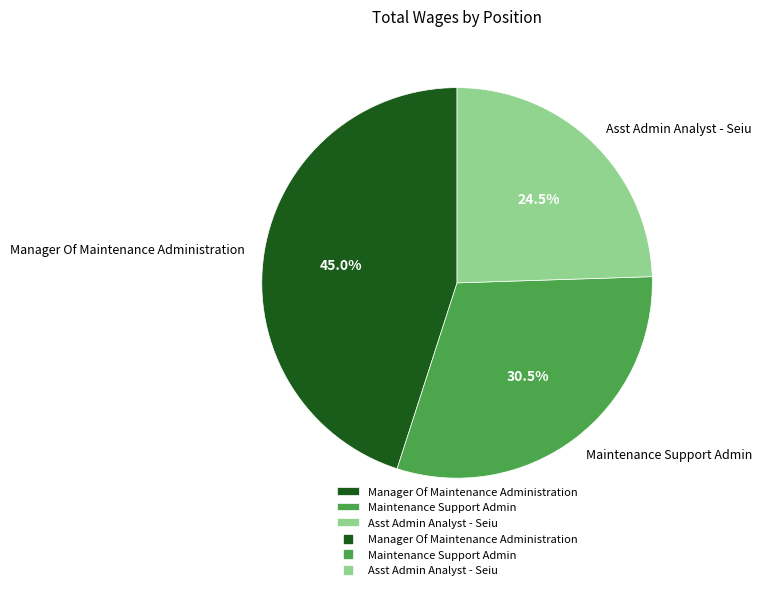

How many slices are in this pie chart?

3